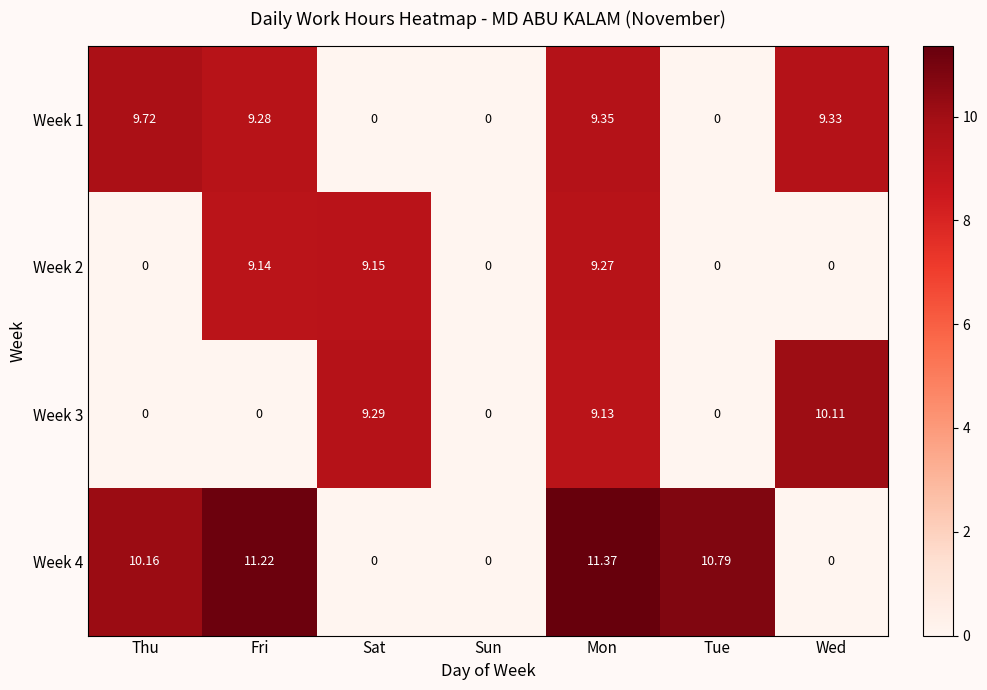

Where is Week 3 nearest to the value 5?

Mon